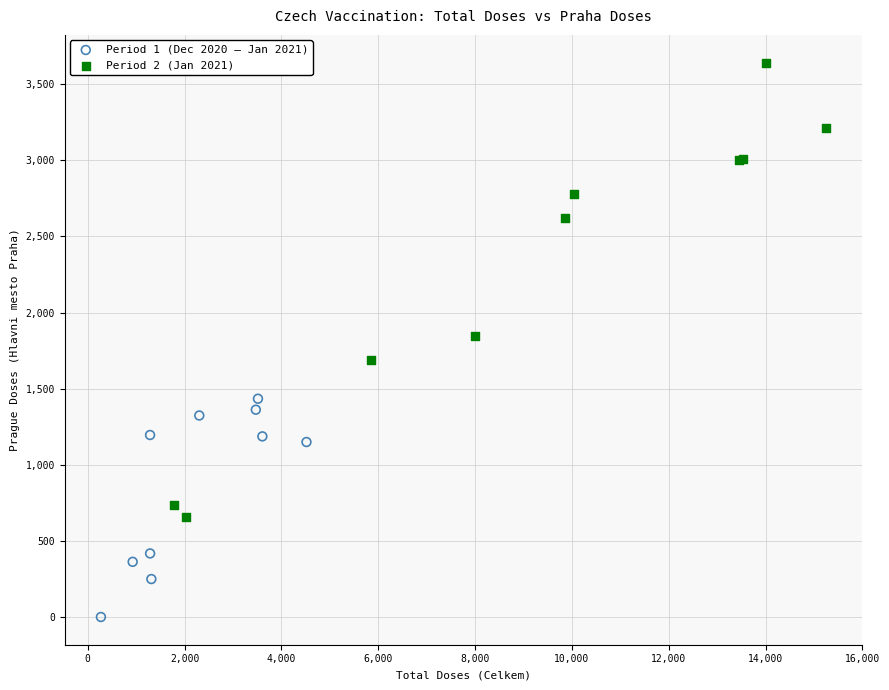

Which series contains the highest Y value?

Period 2 (Jan 2021)